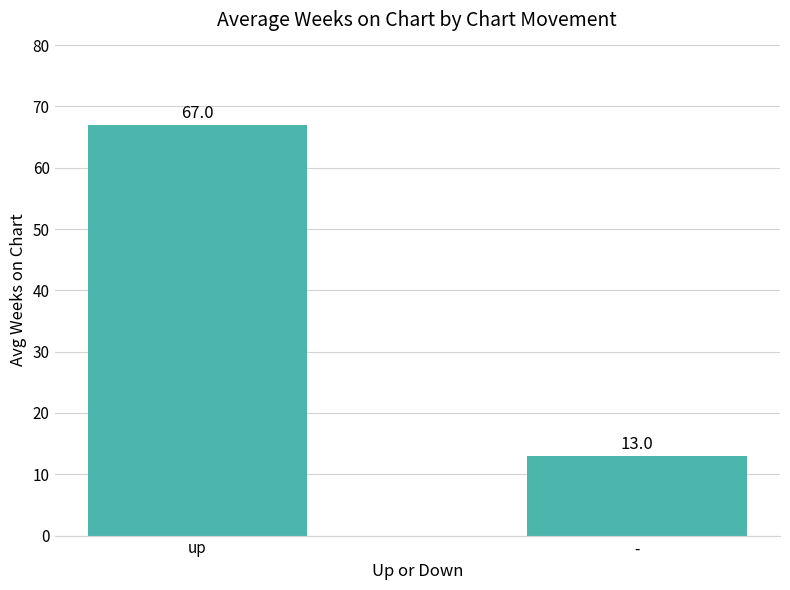

What is the difference between the maximum and minimum values?

54